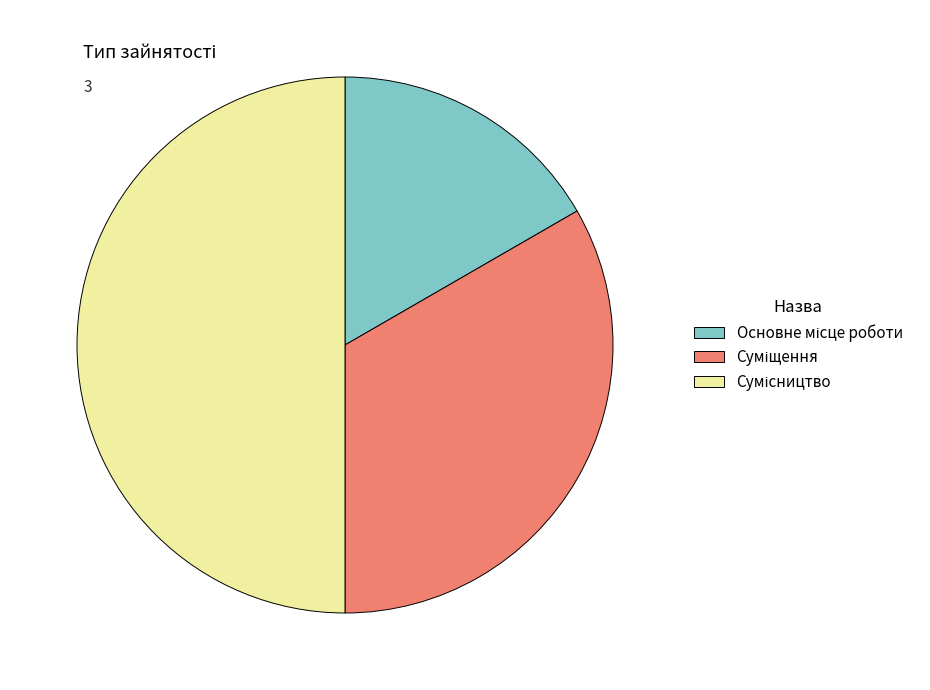

The Сумісництво slice represents 58% of the pie. True or false?

False